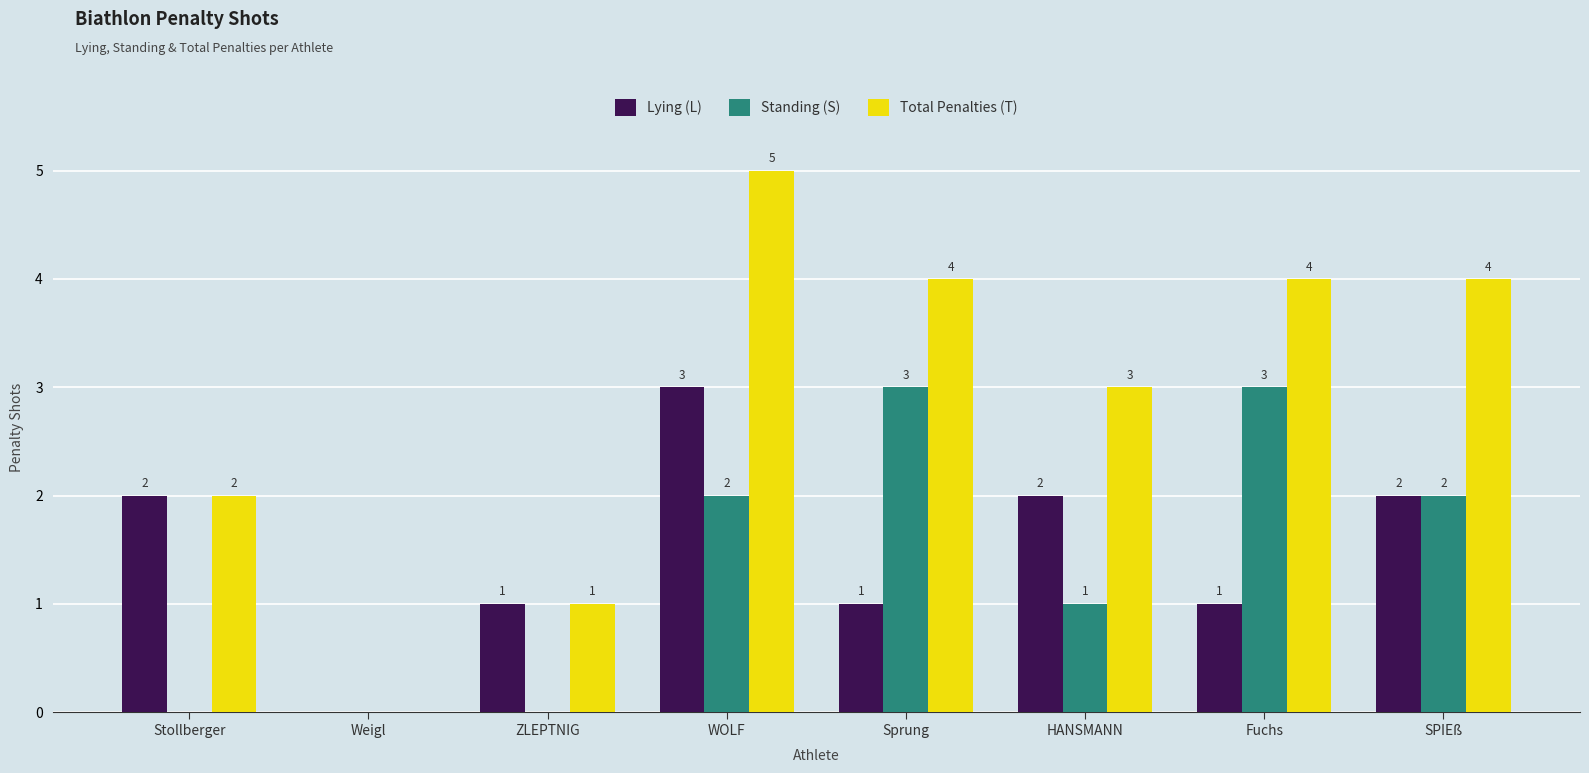

At which category is the sum across all series the highest?

WOLF